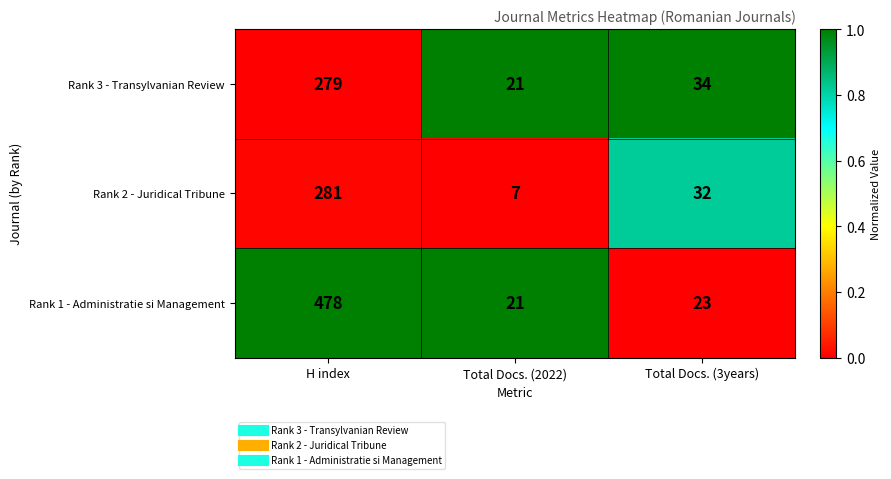

What is the sum of the Rank 1 - Administratie si Management values at Total Docs. (2022) and Total Docs. (3years)?

44